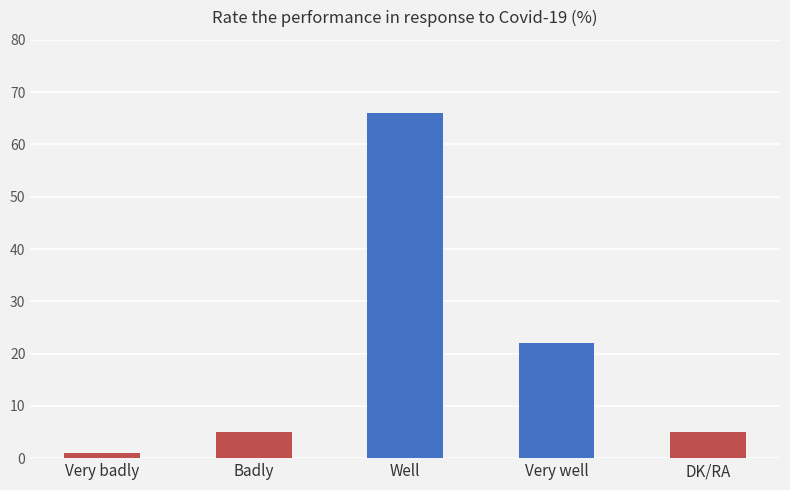

The value at Very well is 22. True or false?

True